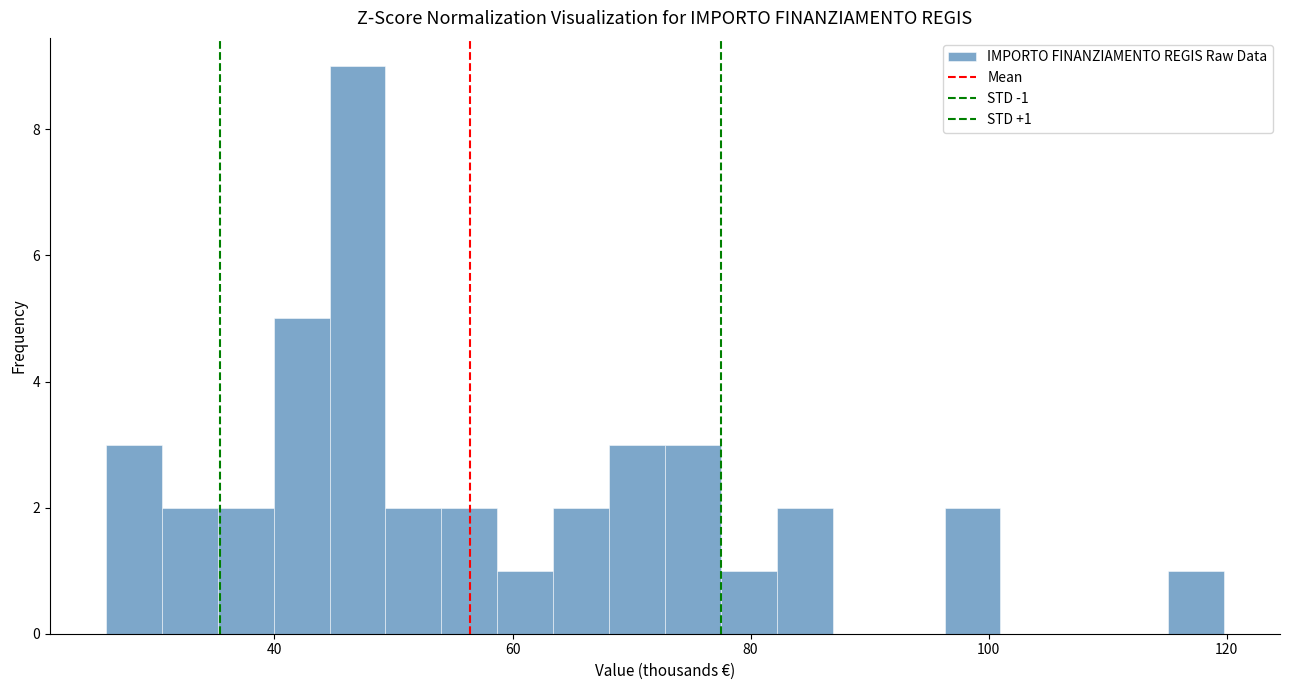

Read against the x-axis, roughly where is the centre of the tallest bar?

46